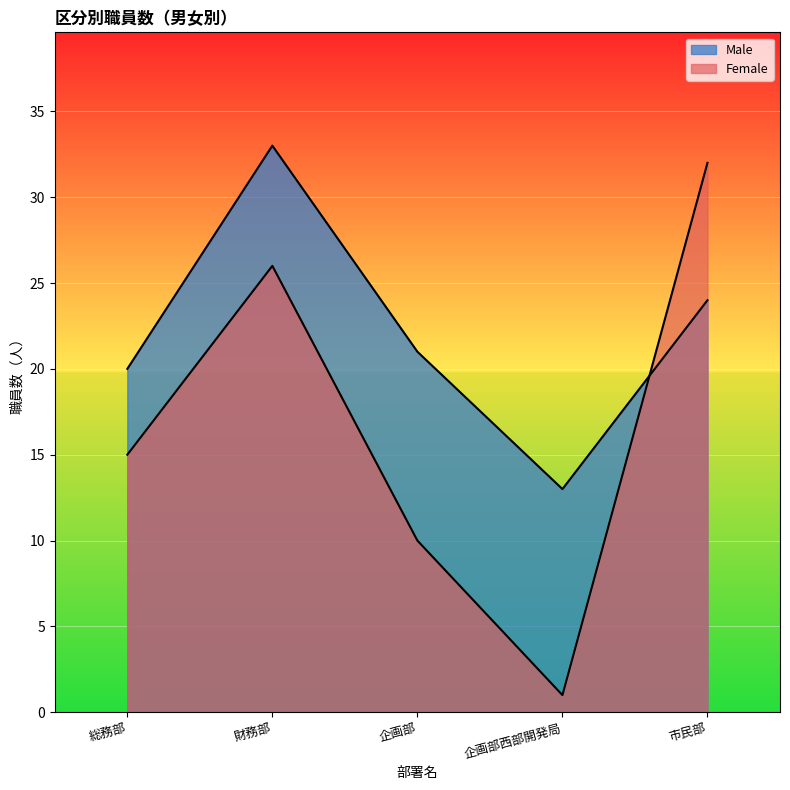

How many interior local valleys does the Female series have?

1